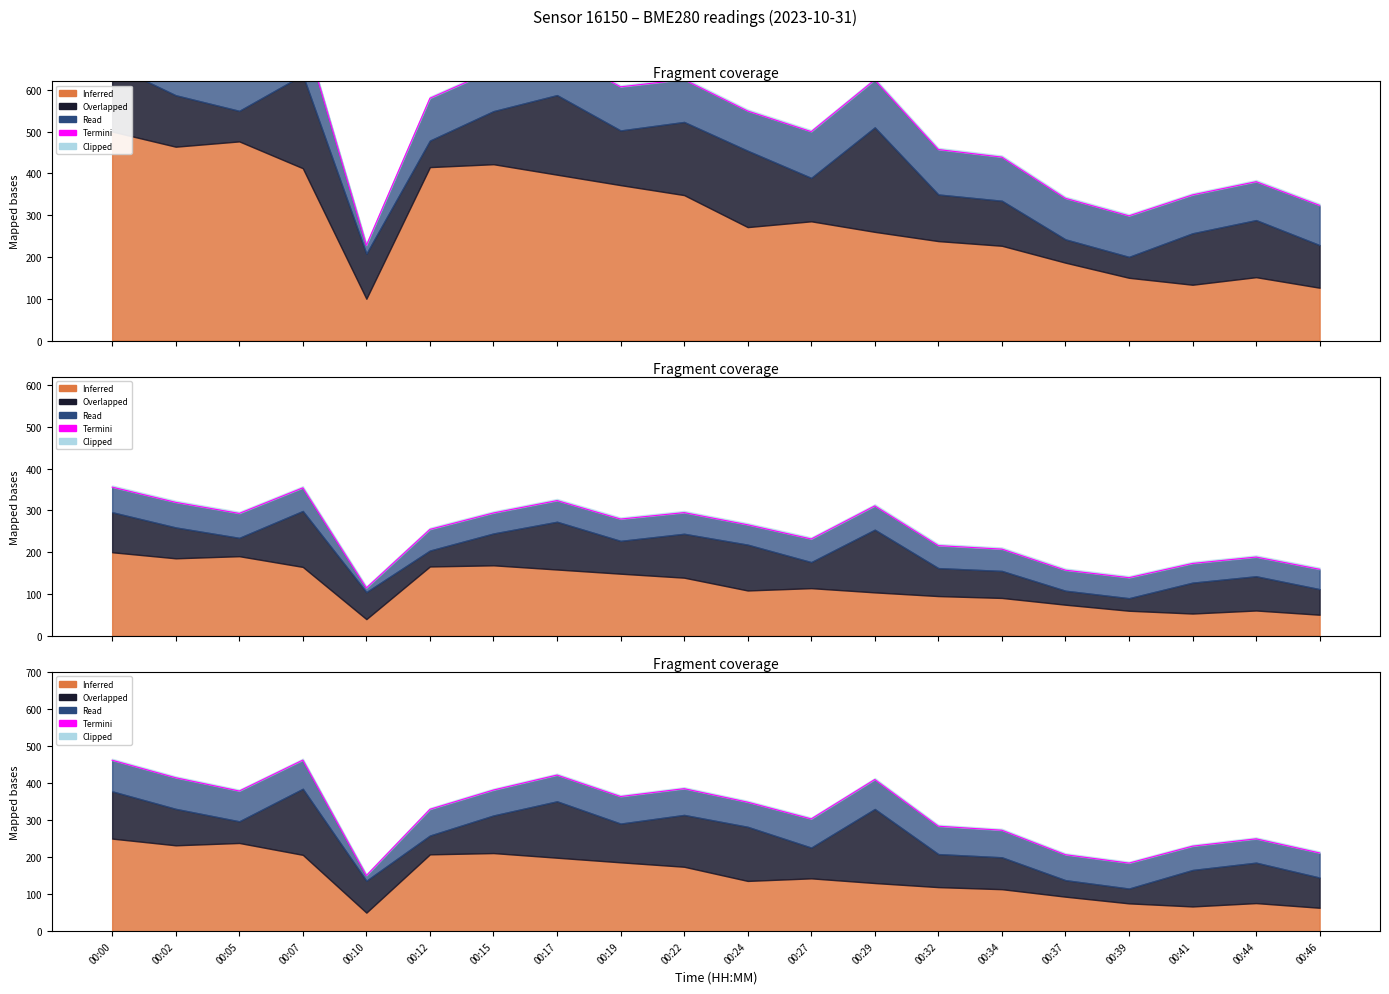

Rank the categories by value from lowest to highest.

00:10, 00:39, 00:37, 00:46, 00:41, 00:44, 00:34, 00:32, 00:27, 00:12, 00:24, 00:19, 00:05, 00:15, 00:22, 00:29, 00:02, 00:17, 00:00, 00:07